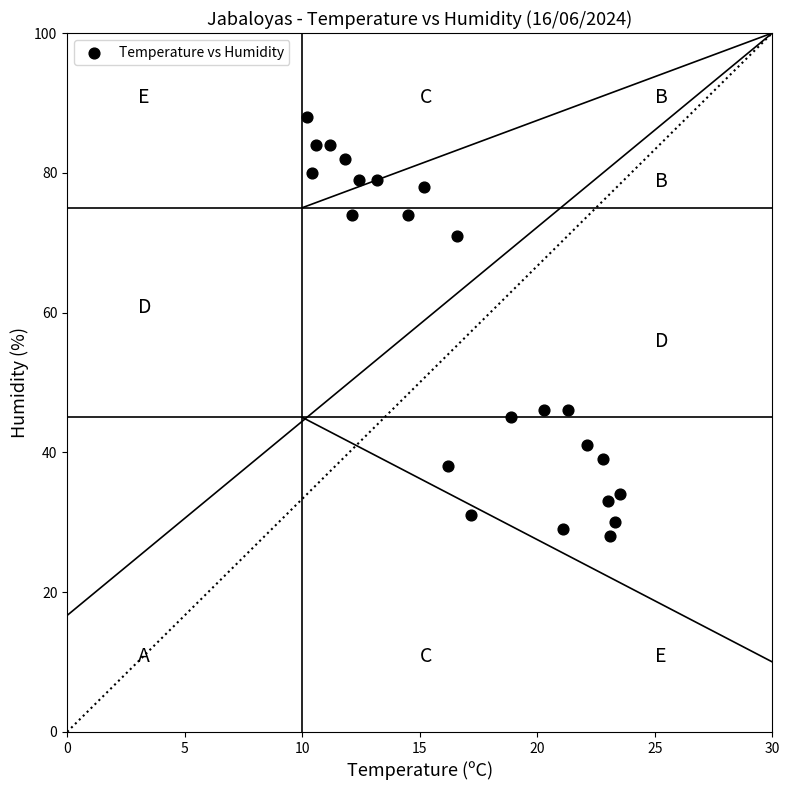

What is the range of Y values (max minus min)?

60